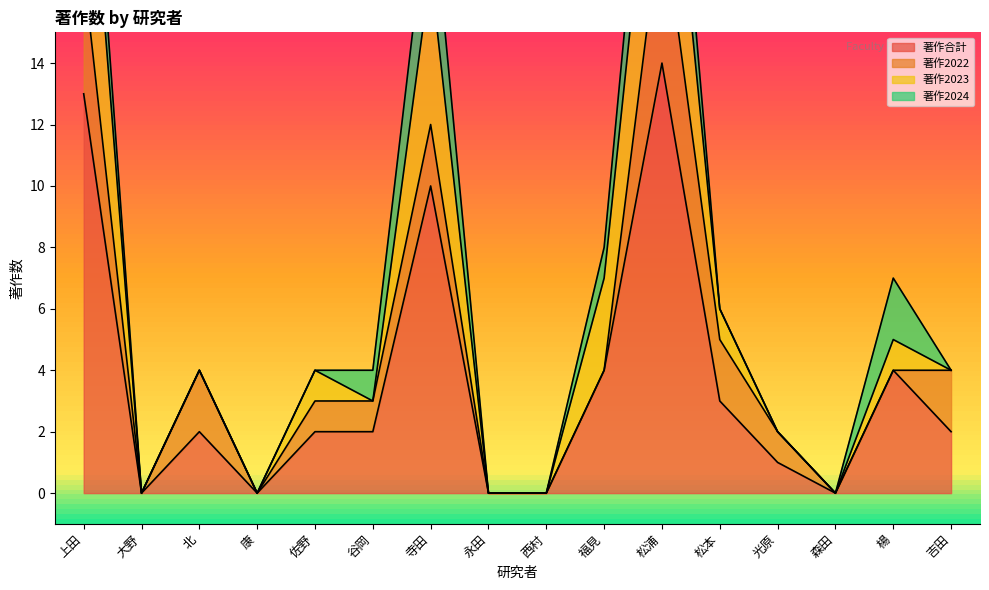

Where is the first local minimum for 著作2023?

谷岡